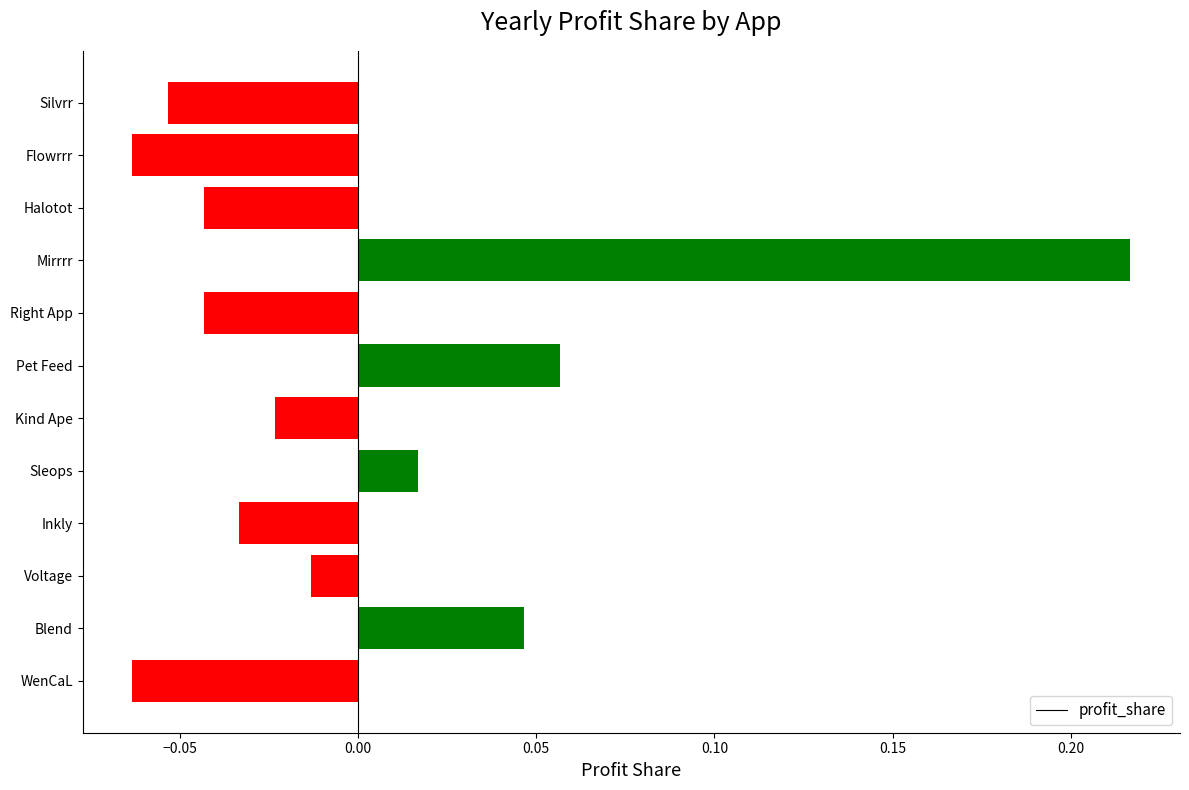

Which label corresponds to the largest value in the chart?

Mirrrr